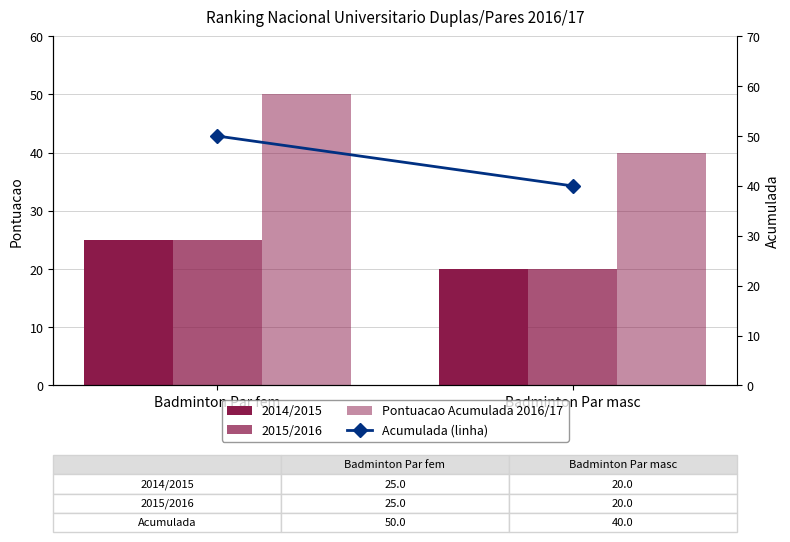

What are all the series names shown in the legend?

2014/2015, 2015/2016, Pontuacao Acumulada 2016/17, Acumulada (linha)